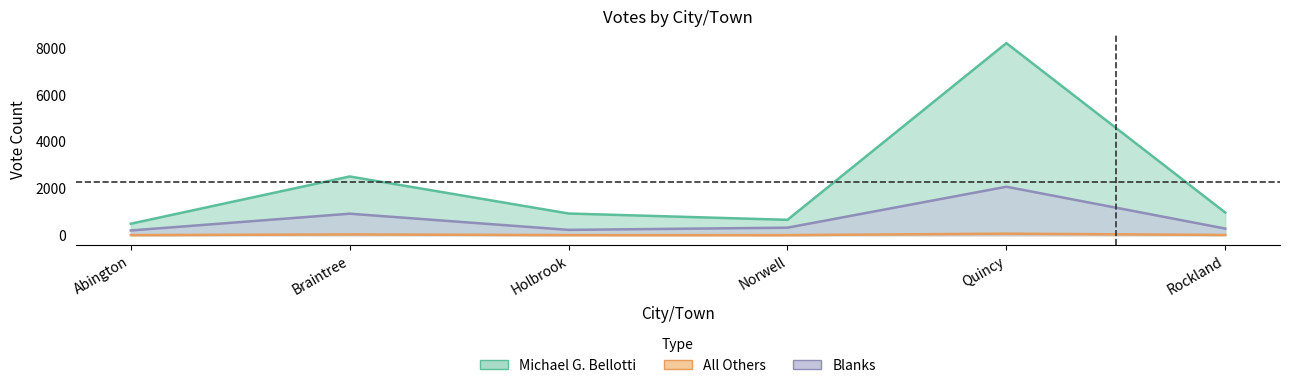

Which category has the highest value across all series?

Quincy